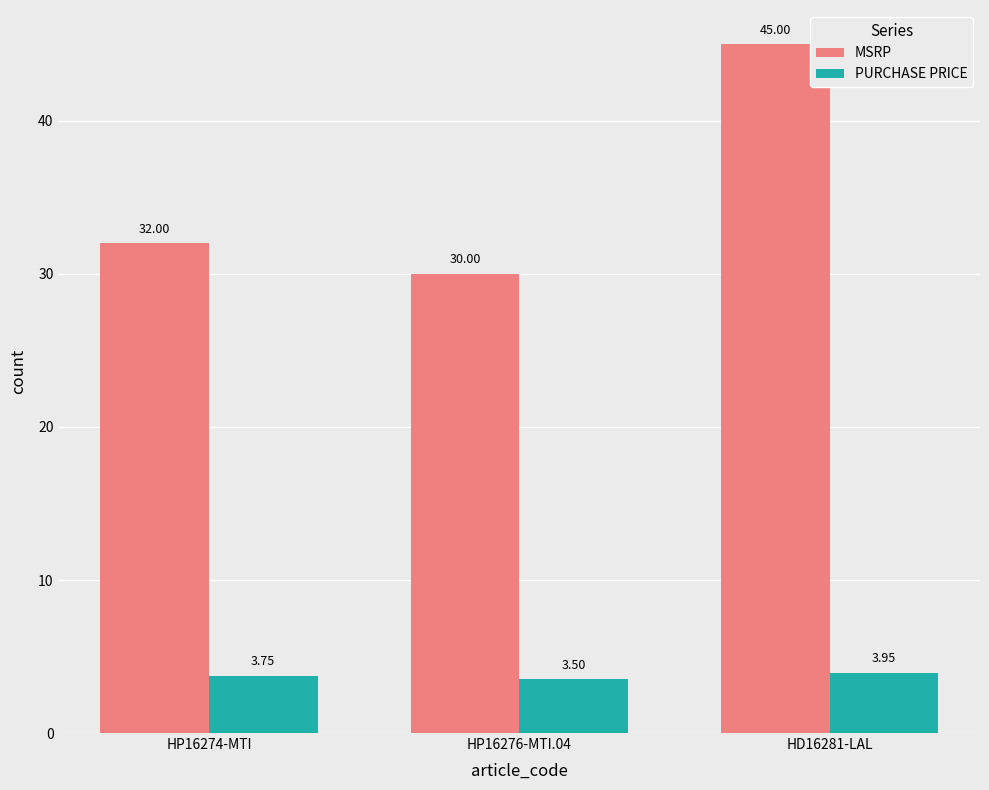

What are all the series names shown in the legend?

MSRP, PURCHASE PRICE